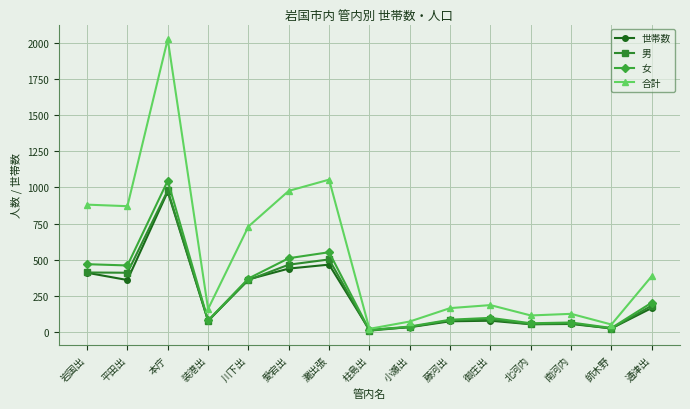

What is the label of the 9th point from the right?

灘出張